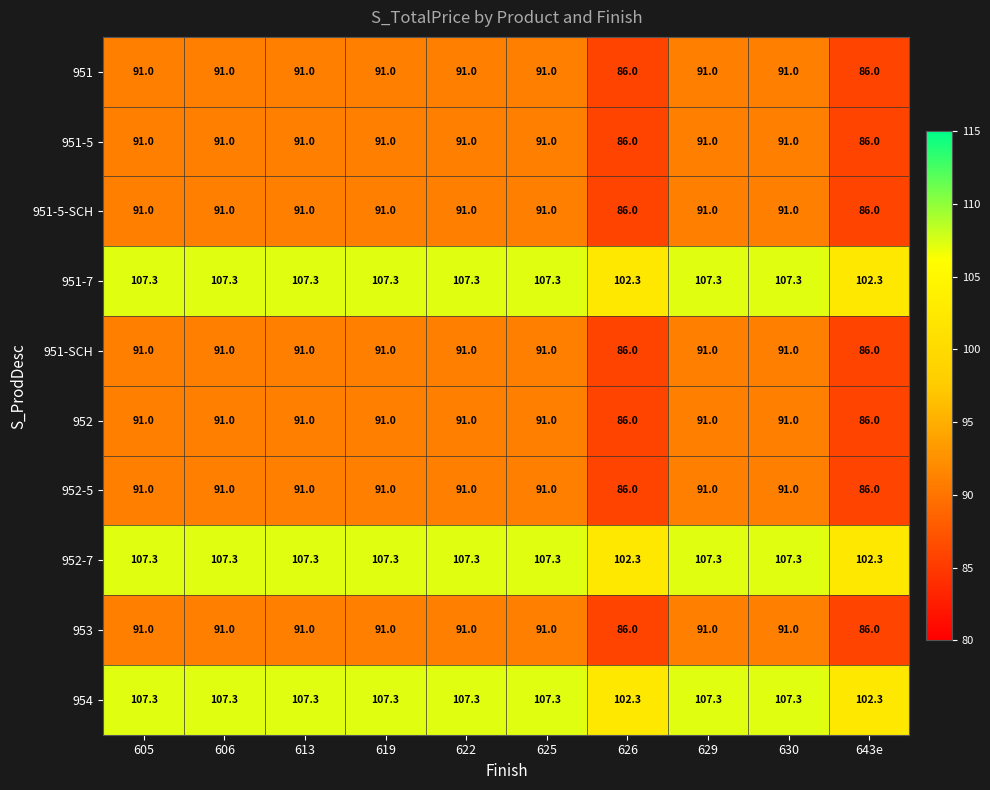

Count the 951-5-SCH values in the range 91 to 92.

8